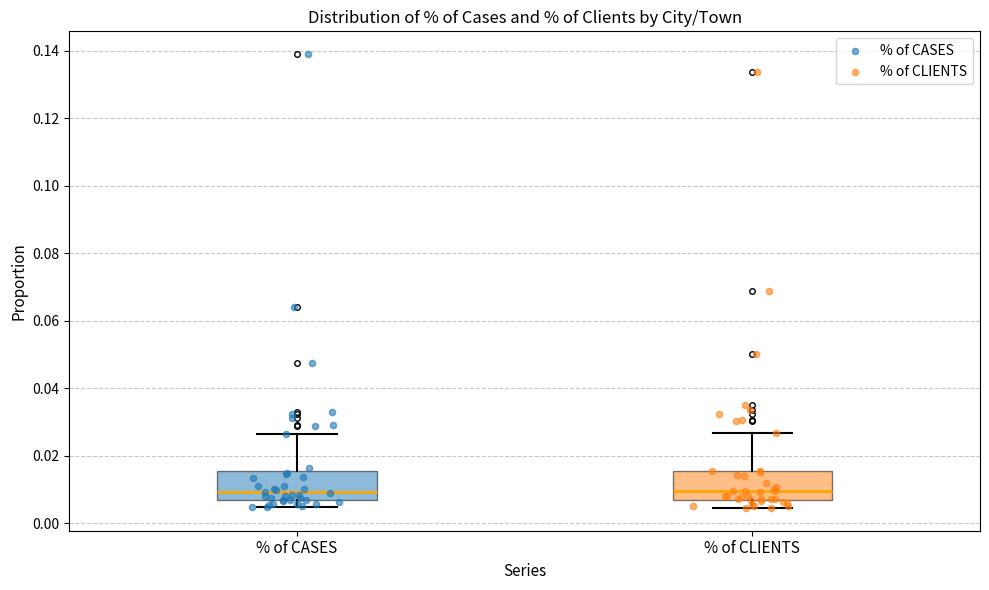

Reading left to right, transcribe this box plot: for each box, give where its median line is, the range the box spans, and where its two whiskers end, as read against the y-axis. The values are not printed on the chart, so give them approximately, as read against the axis.

% of CASES: median 0.010, box 0.006 to 0.016, whiskers 0.004 to 0.026
% of CLIENTS: median 0.010, box 0.008 to 0.016, whiskers 0.004 to 0.026